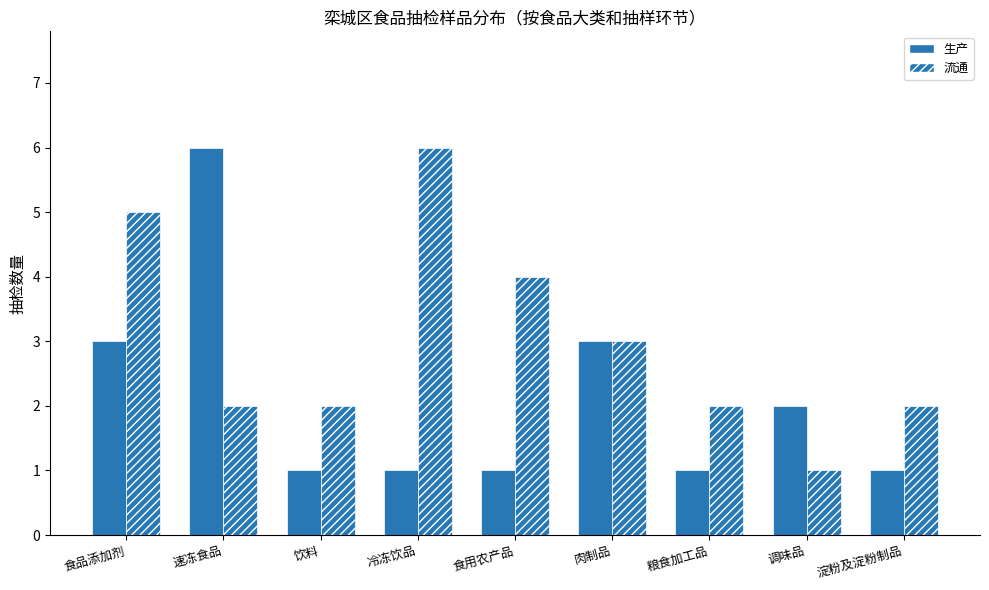

What is the minimum value for 流通?

1